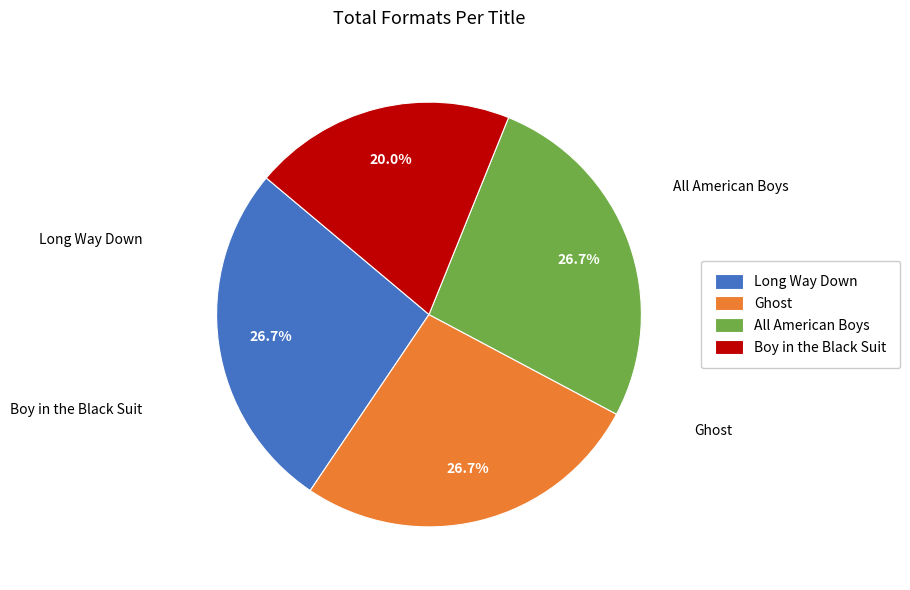

To the nearest percent, what percentage of the pie is Ghost?

27%